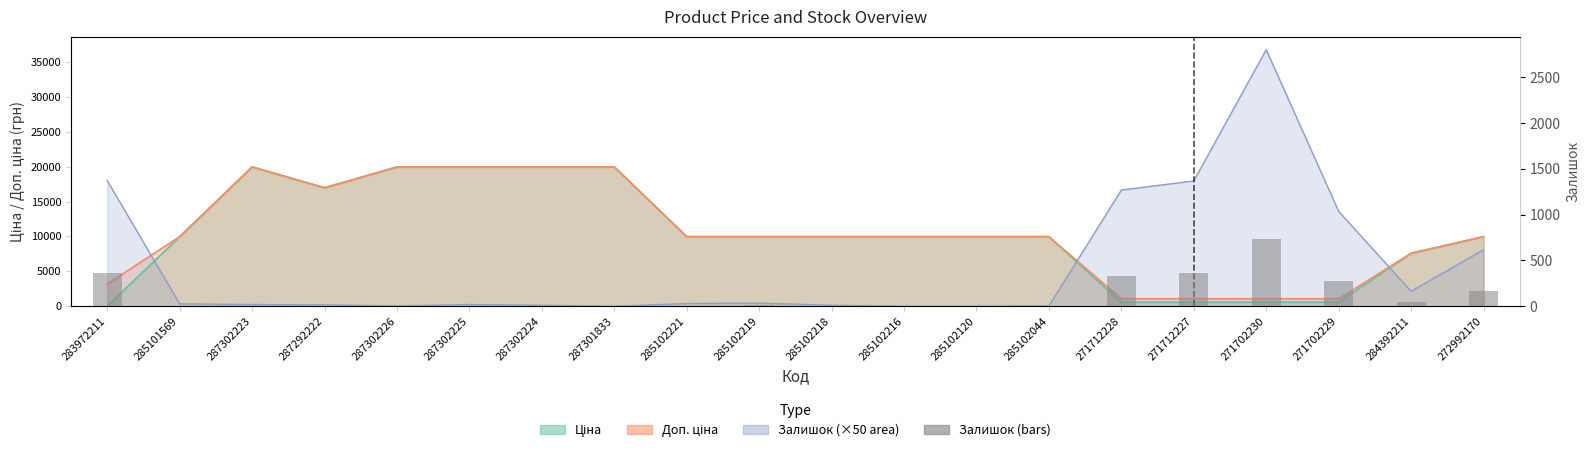

Are the bars grouped side by side (vs. stacked)?

No